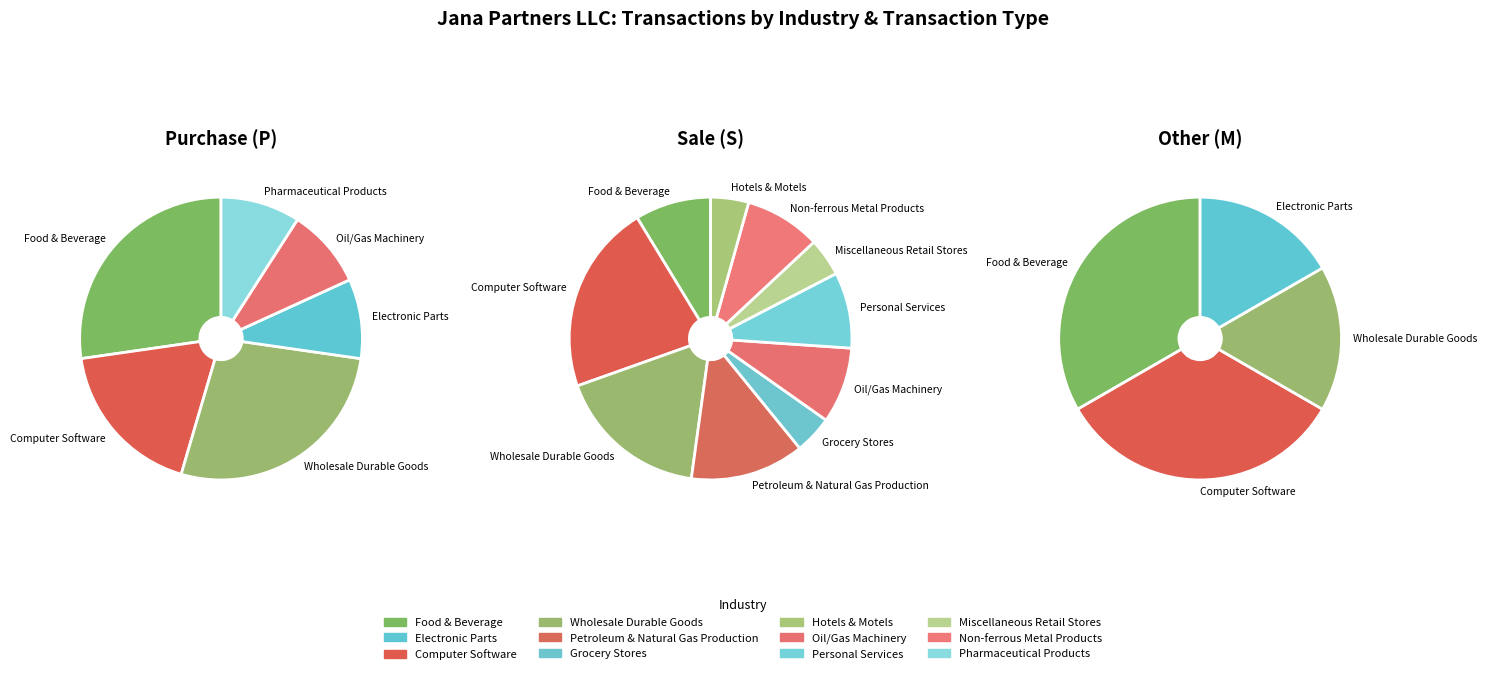

What is the change in value from Food & Beverage to Electronic Parts?

-3